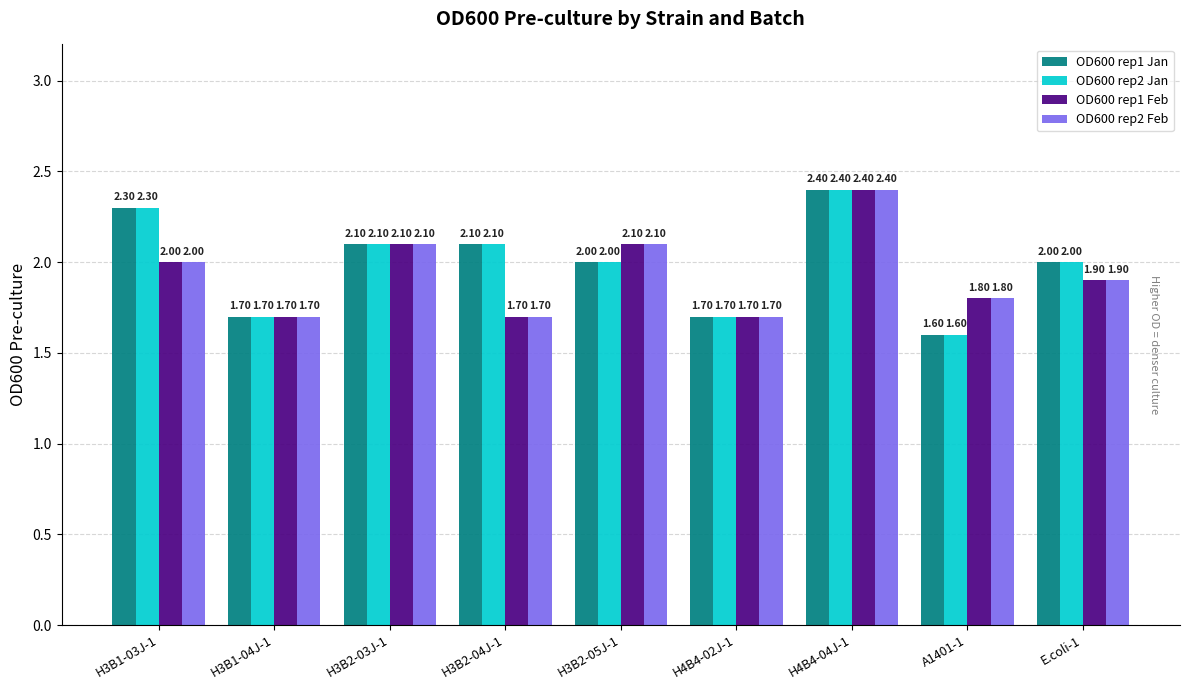

What is the approximate value of OD600 rep2 Jan at H3B1-03J-1?

2.3